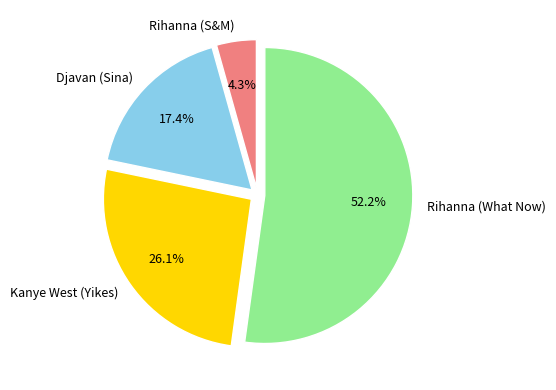

Which category has the smallest portion of the pie?

Rihanna (S&M)